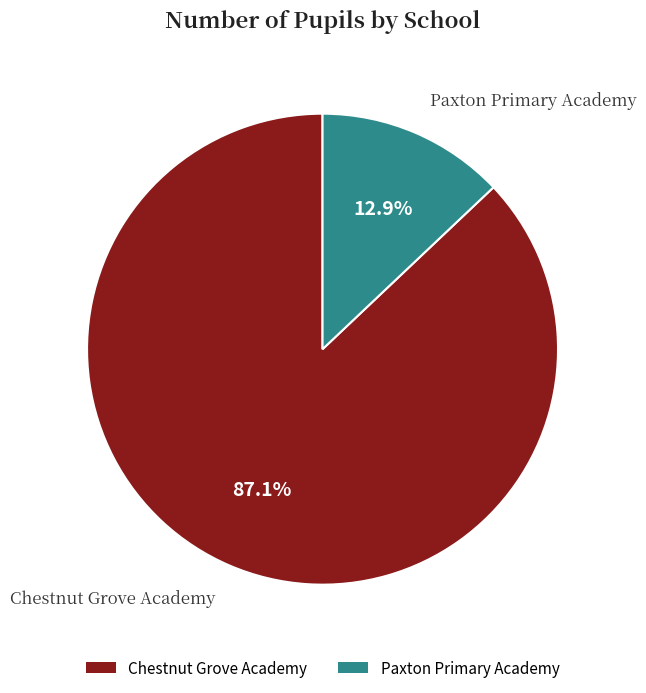

What percentage is the Paxton Primary Academy slice, to the nearest percent?

13%